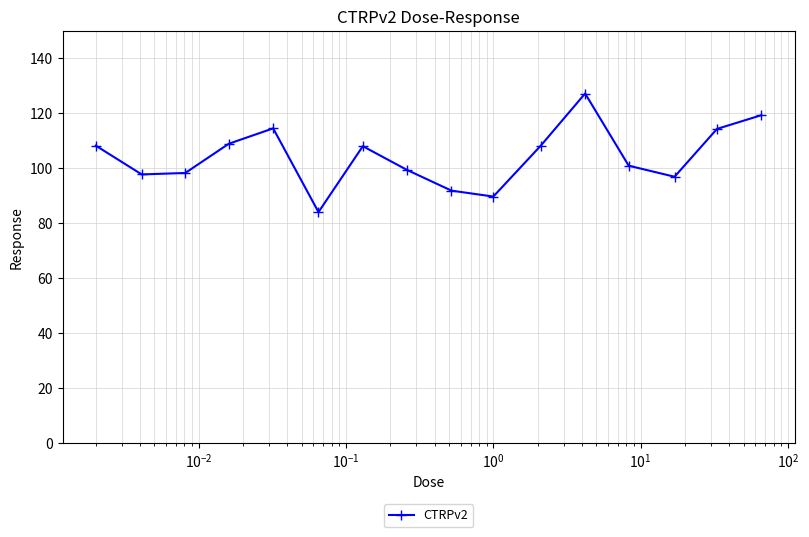

What is the value of the 11th point from the left?

108.2